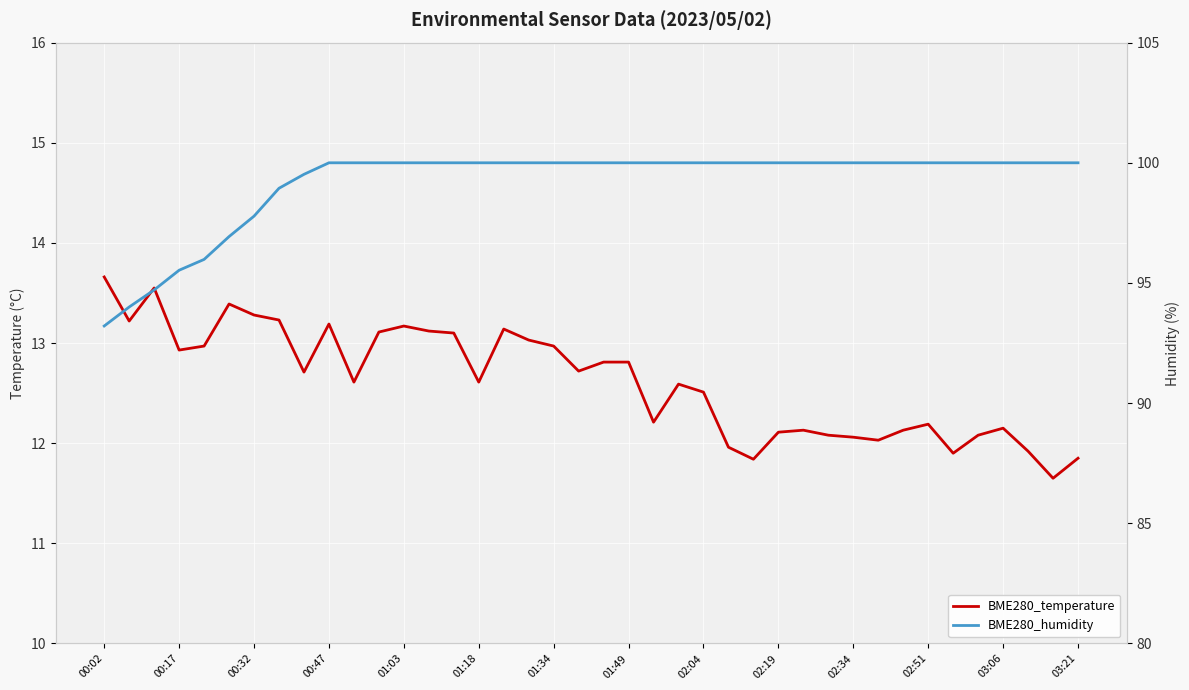

What is the approximate value of BME280_temperature at 14?

13.1